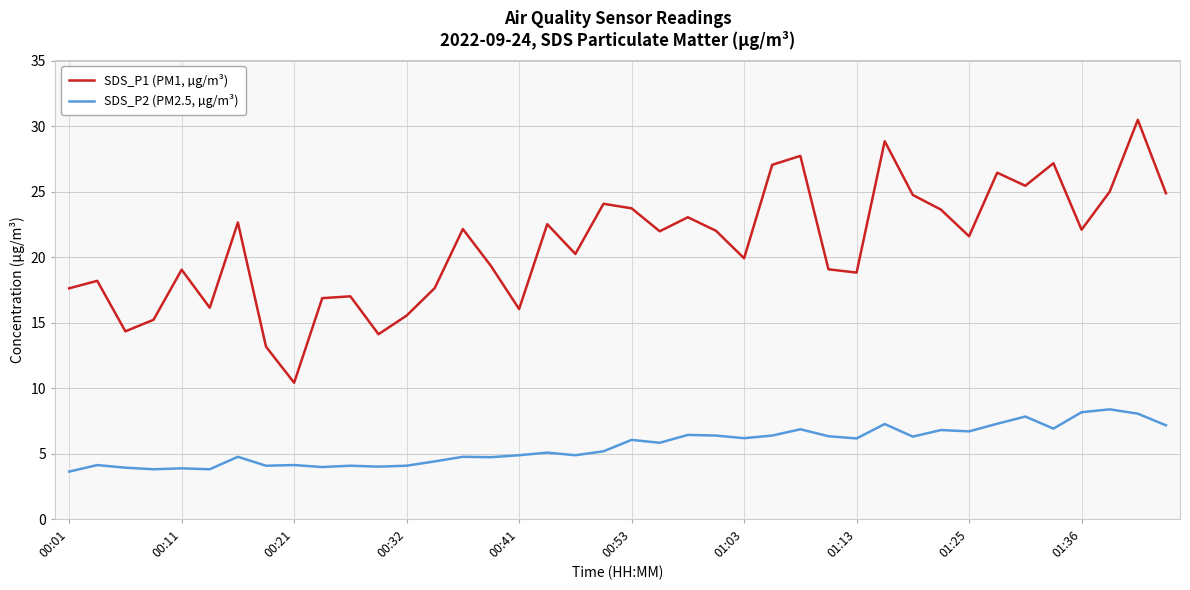

True or false: SDS_P1 (PM1, µg/m³) has more than 0 points higher than both neighbors.

True